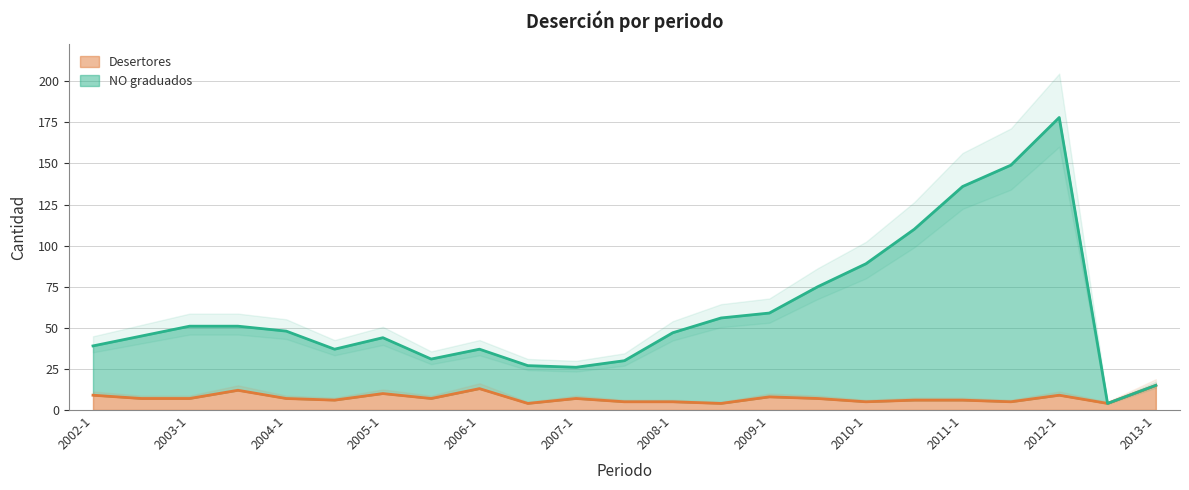

What is the minimum value shown in the chart?

4